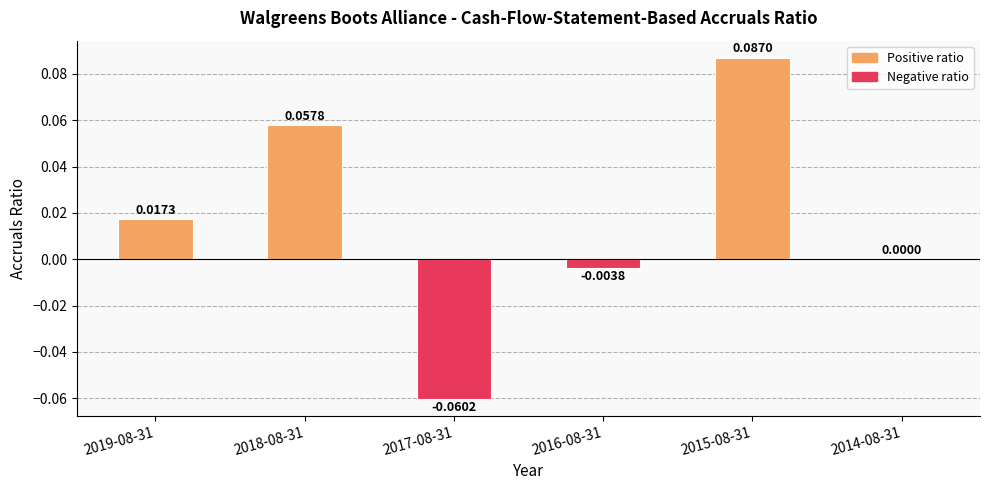

Between 2019-08-31 and 2018-08-31, which is larger?

2018-08-31